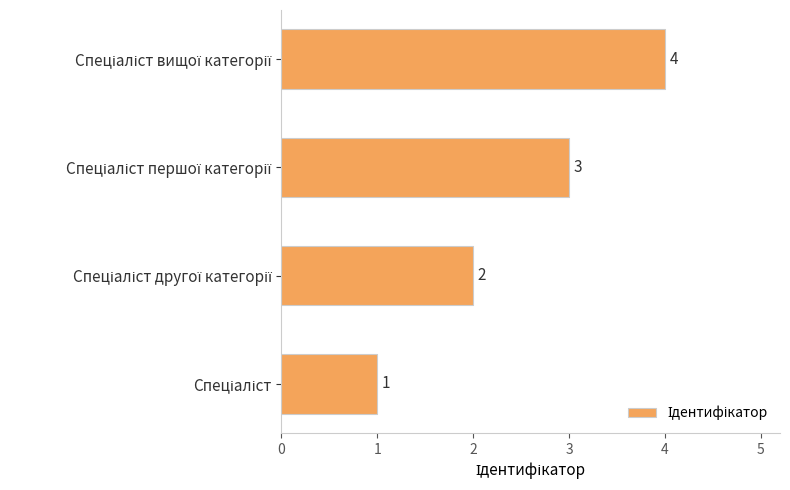

What is the sum of all values?

10